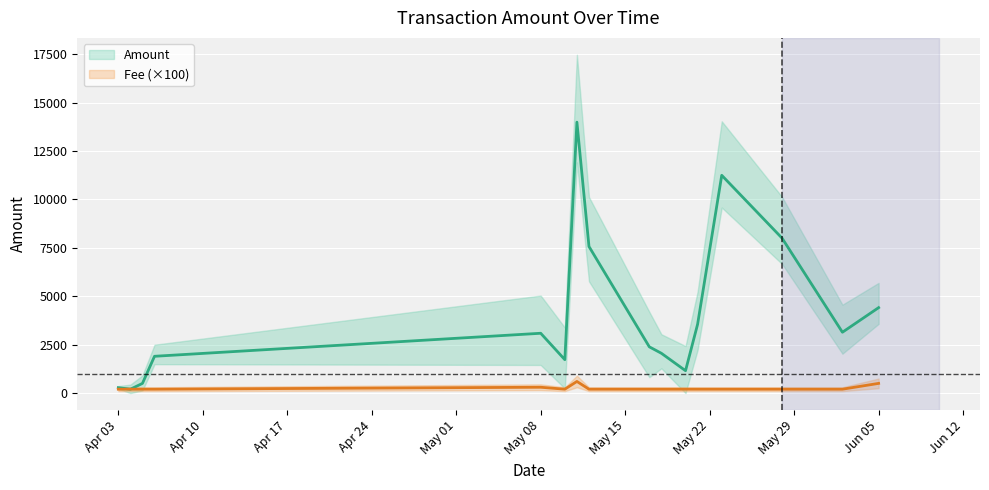

Reading right to left, list all the values displayed in this chart.

Amount: 4411	3141	7998	11244	3552	1155	2054	2387	7568	13988	1724	3088	1899	499	199	279
Fee (×100): 500	200	200	200	200	200	200	200	200	600	200	300	200	200	200	200